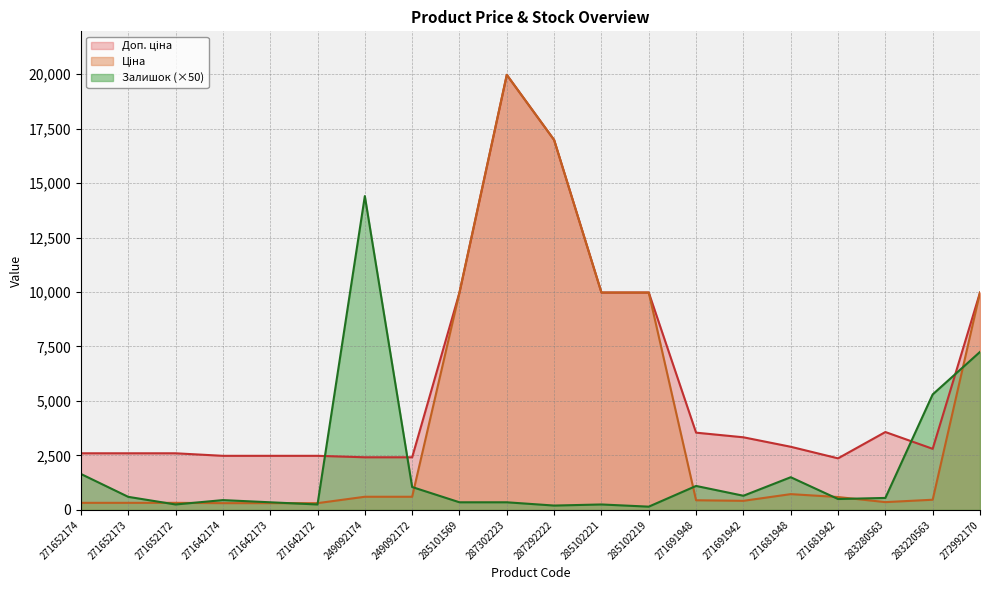

How many lines are shown in the chart?

3